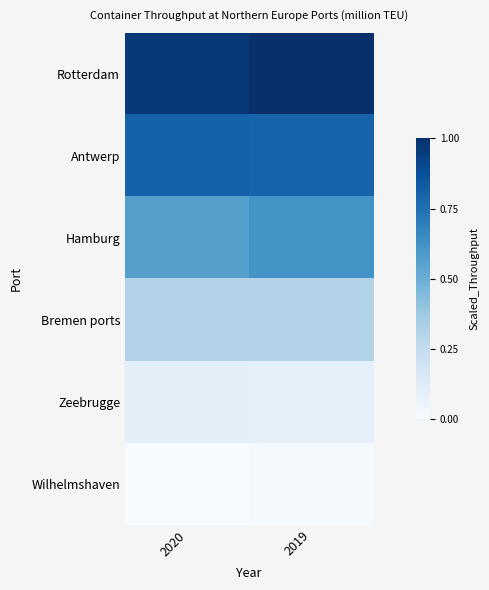

Which series has the largest range (max minus min)?

Hamburg